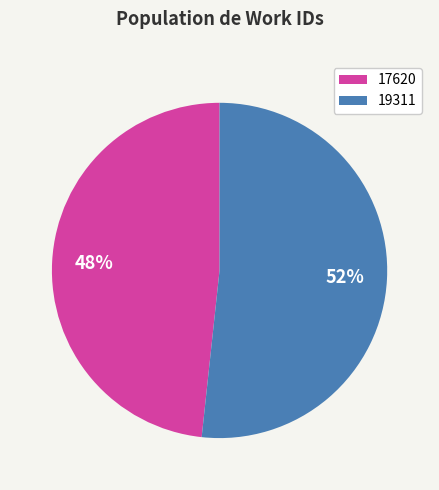

Approximately how many times larger is the value at 19311 compared to 17620?

1.1